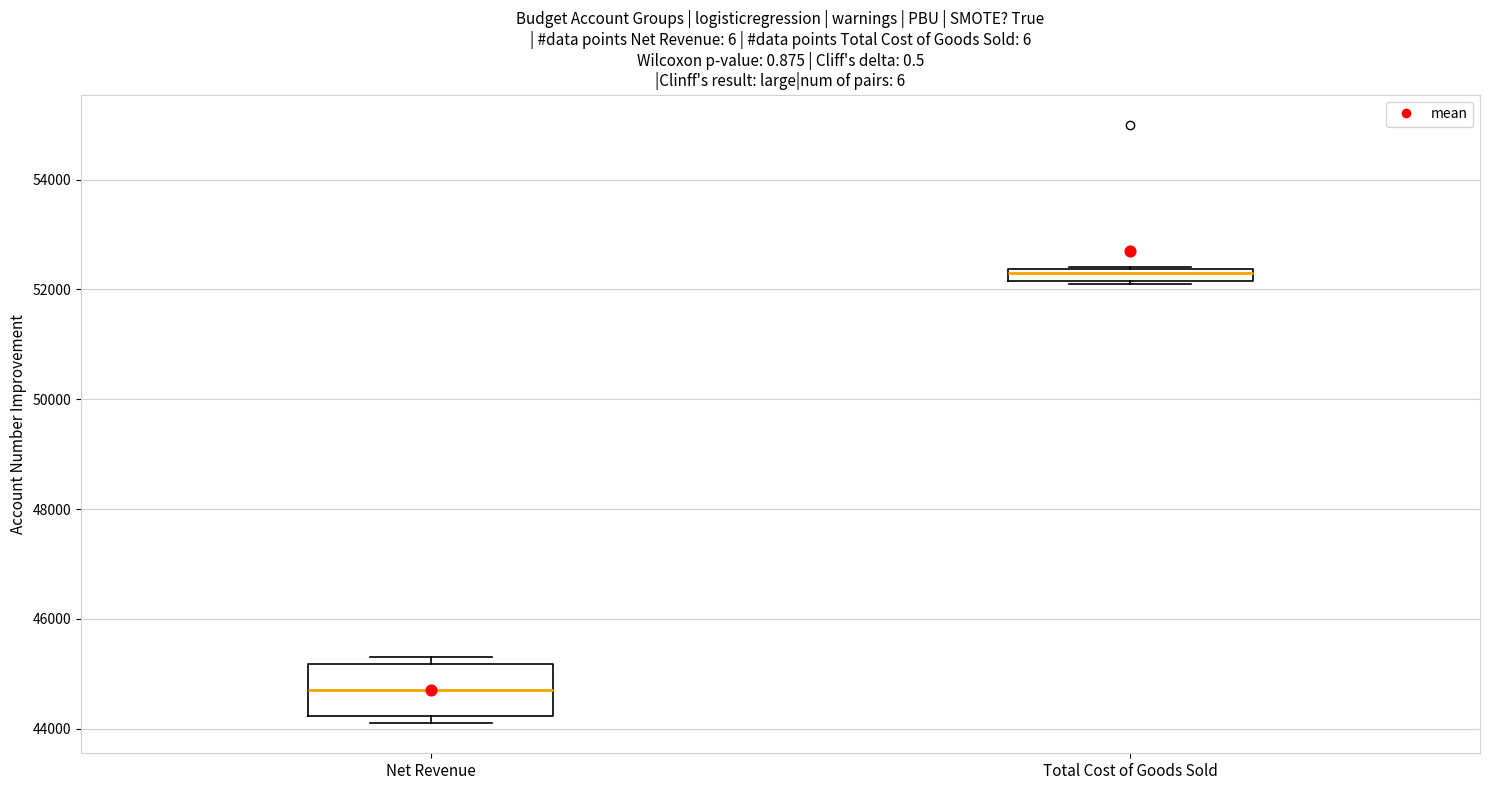

Where does the median line of the box for Net Revenue sit on the y-axis? The values are not printed on the chart, so give them approximately, as read against the axis.

44800